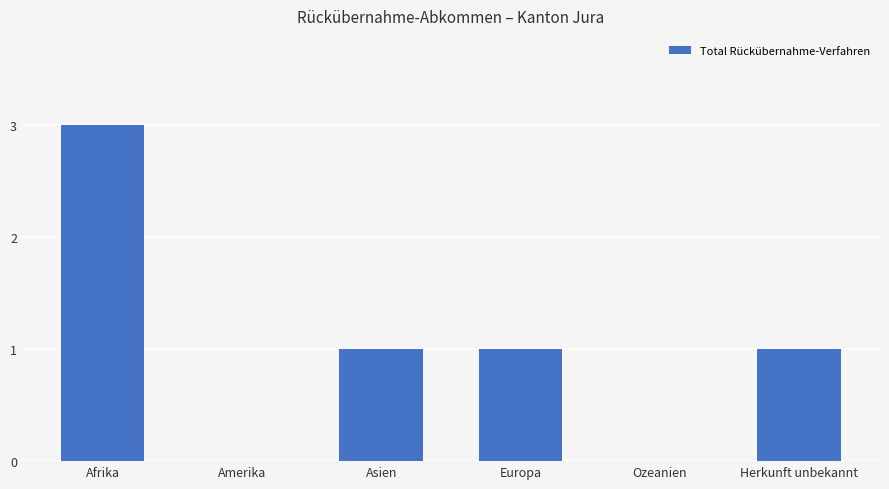

Between Afrika and Amerika, which is larger?

Afrika